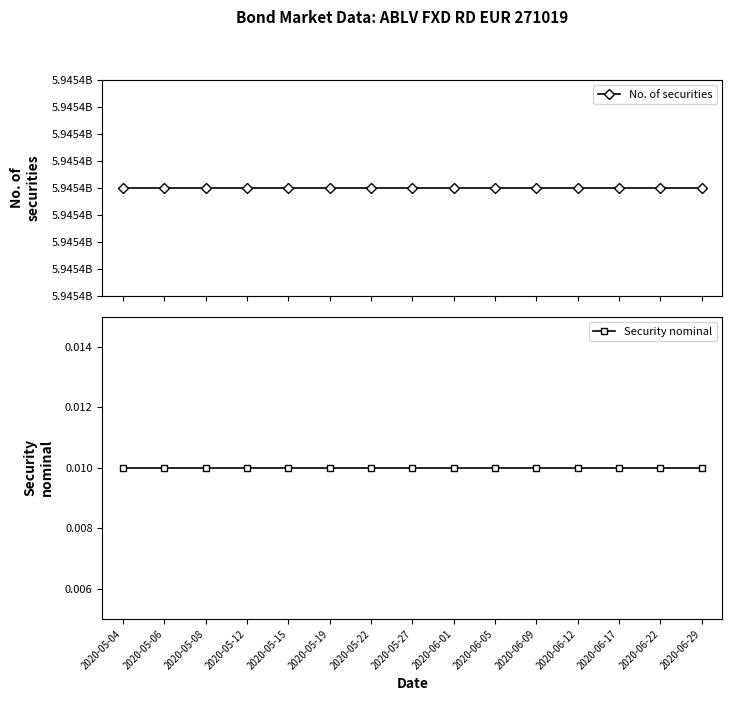

Does the chart display data point markers on the line(s)?

Yes